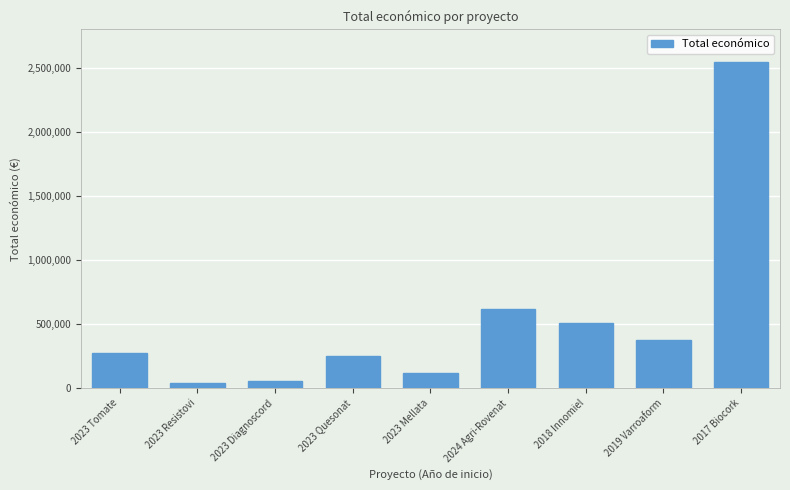

What is the change in value from 2023 Tomate to 2019 Varroaform?

+102462